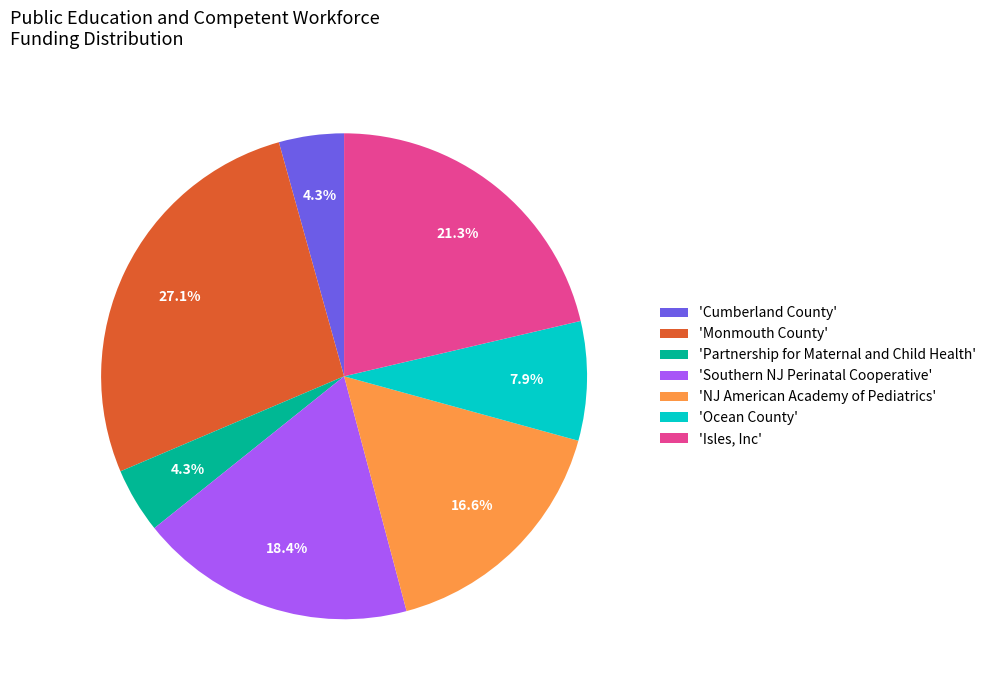

Combined, do 'Monmouth County' and 'Partnership for Maternal and Child Health' account for over 50%?

No